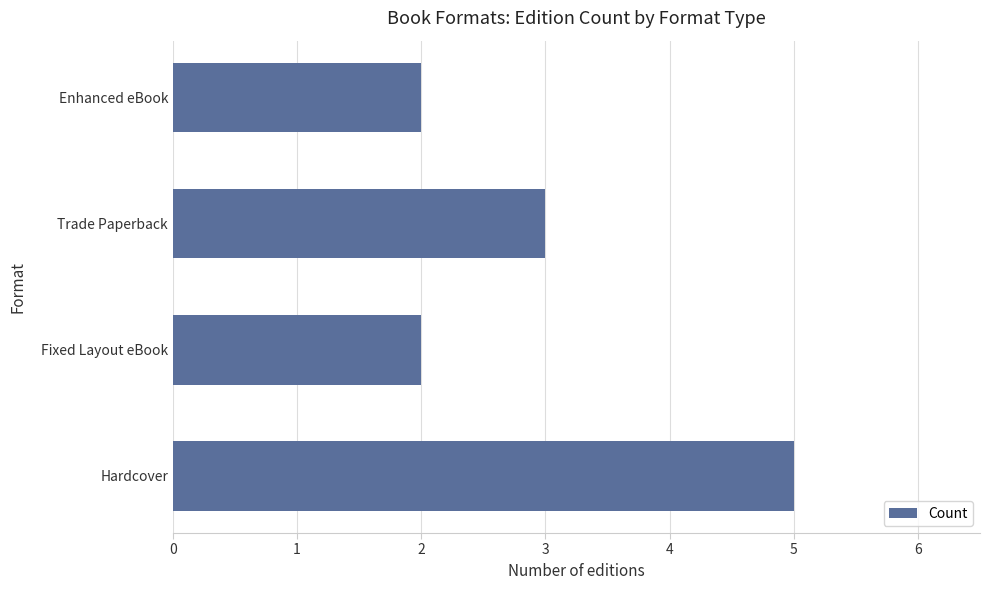

How many categories are shown in the chart?

4